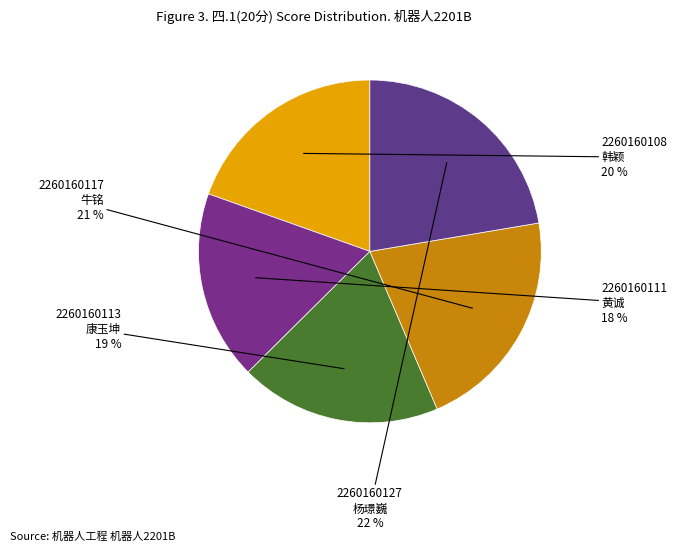

What is the largest slice in the pie chart?

2260160127 杨璟巍